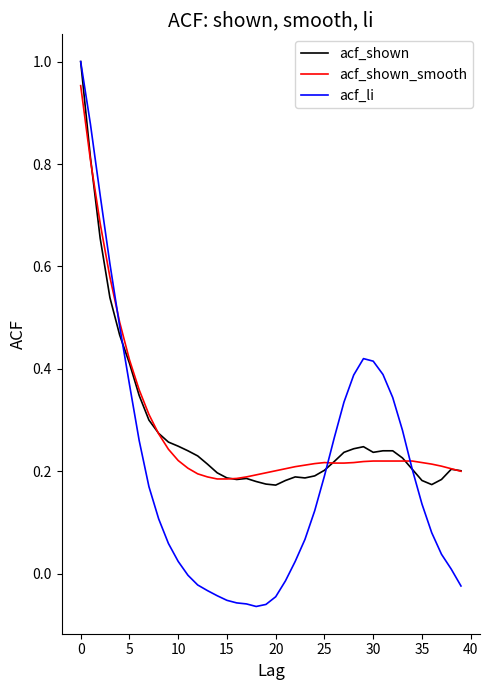

Which series has the largest range (max minus min)?

acf_li